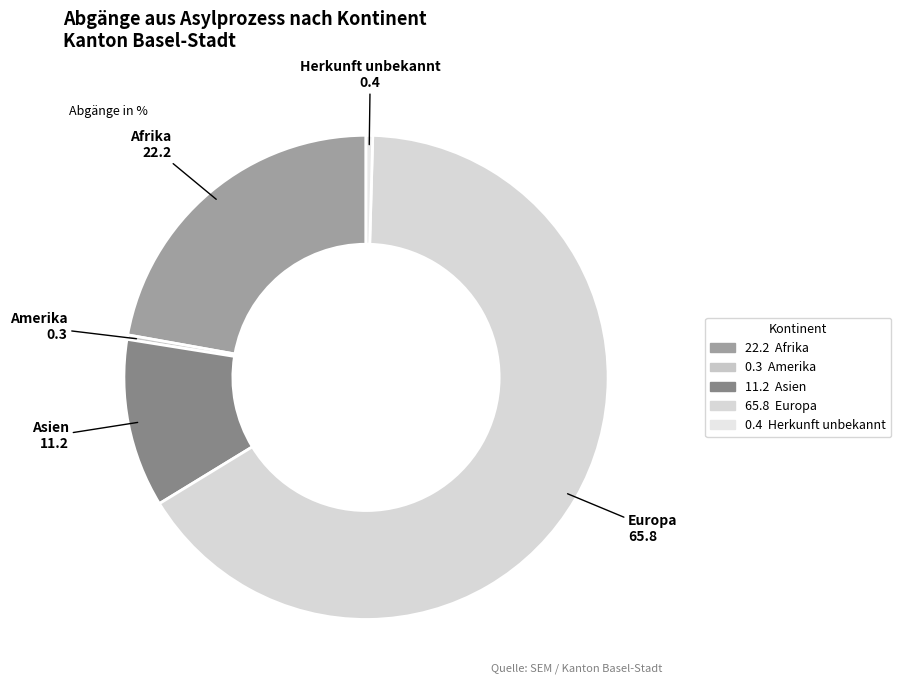

Does any single category account for the majority?

Yes